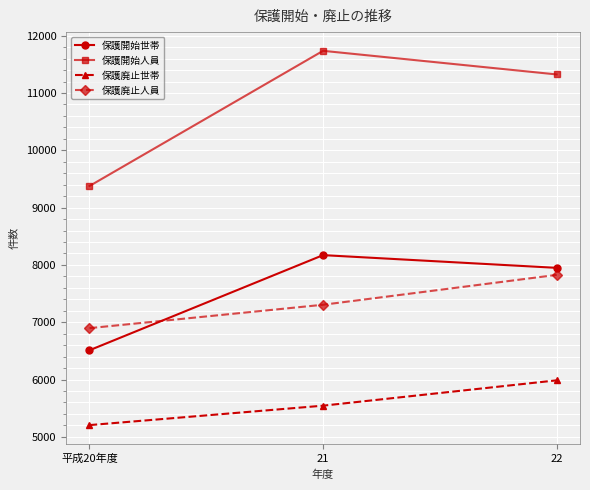

Which category has the highest value across all series?

21